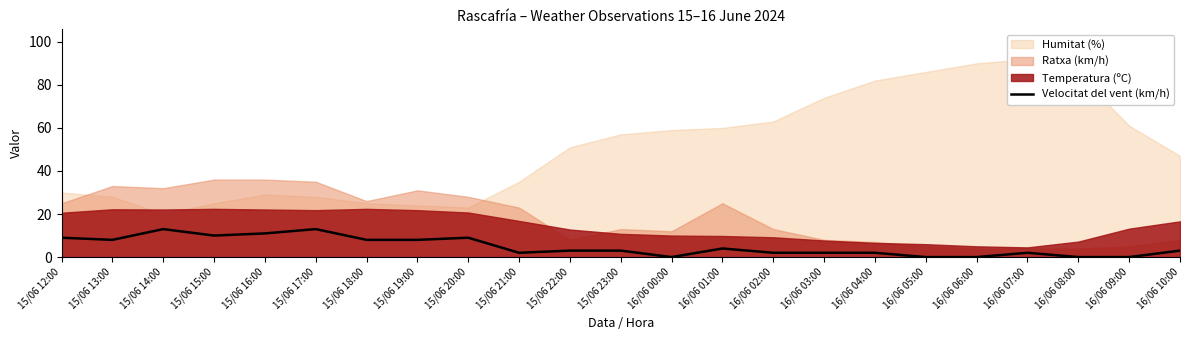

Reading left to right, list all the values displayed in this chart.

15/06 12:00=9	15/06 13:00=8	15/06 14:00=13	15/06 15:00=10	15/06 16:00=11	15/06 17:00=13	15/06 18:00=8	15/06 19:00=8	15/06 20:00=9	15/06 21:00=2	15/06 22:00=3	15/06 23:00=3	16/06 00:00=0	16/06 01:00=4	16/06 02:00=2	16/06 03:00=2	16/06 04:00=2	16/06 05:00=0	16/06 06:00=0	16/06 07:00=2	16/06 08:00=0	16/06 09:00=0	16/06 10:00=3